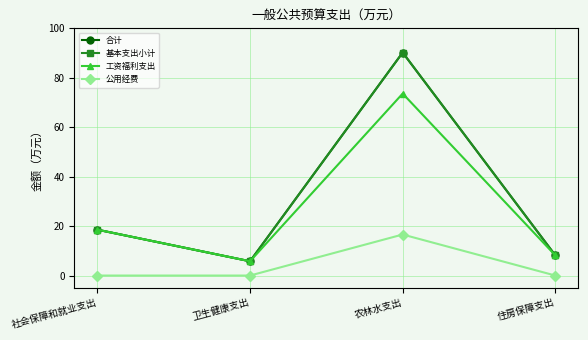

What is the difference between the maximum and second lowest values in the 工资福利支出 series?

65.5